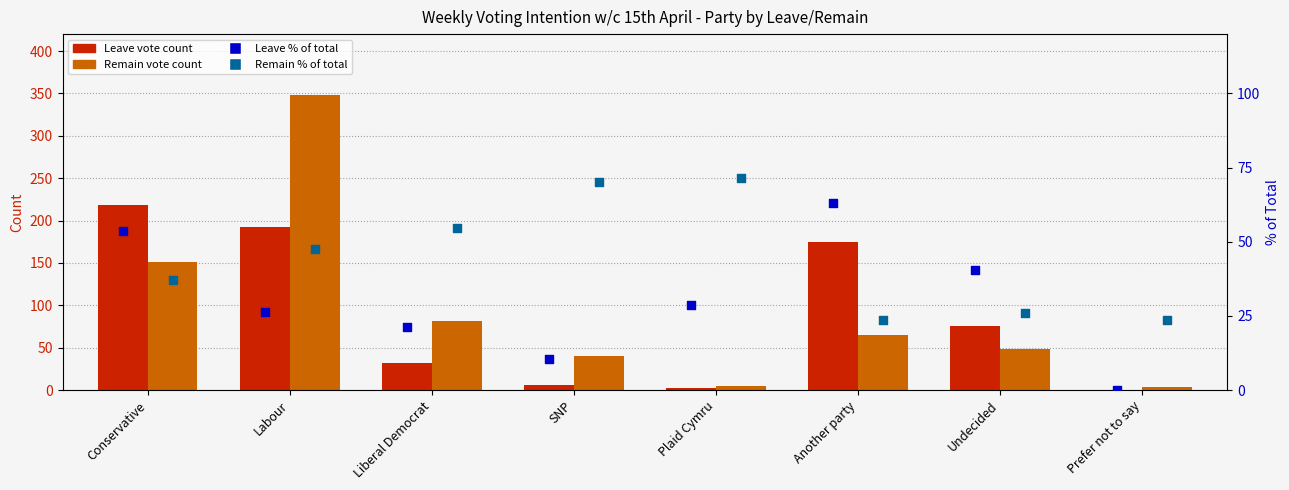

Which series reaches the maximum Y coordinate?

Remain vote count